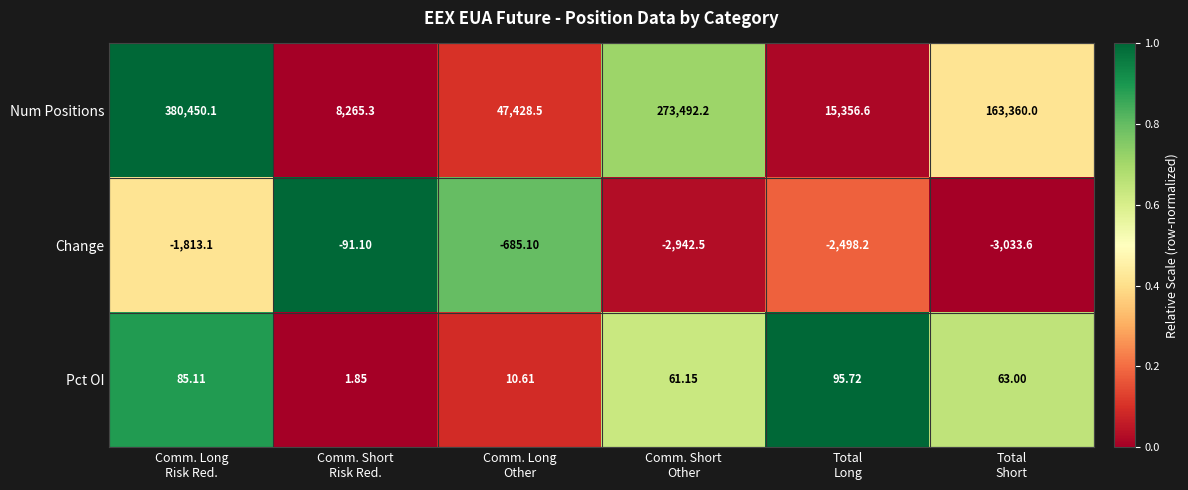

Rank the series by their maximum value, from lowest to highest.

Change, Pct OI, Num Positions